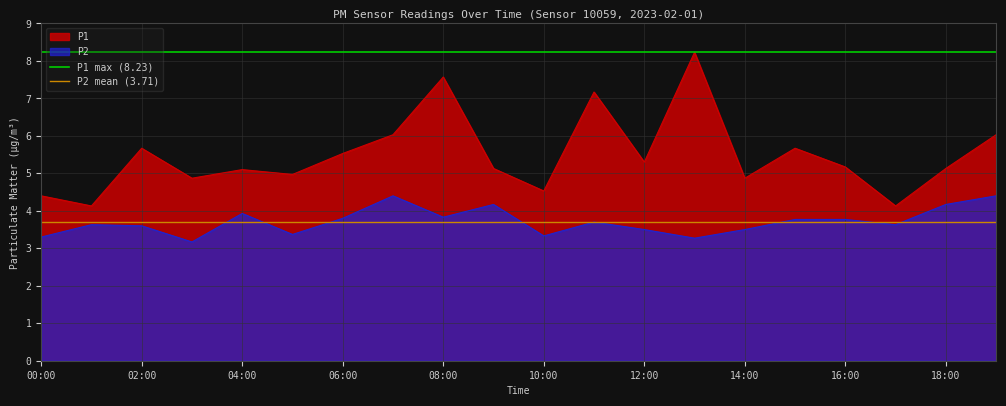

Is the value of P1 at 06:00 greater than the value of P2 at 04:00?

Yes